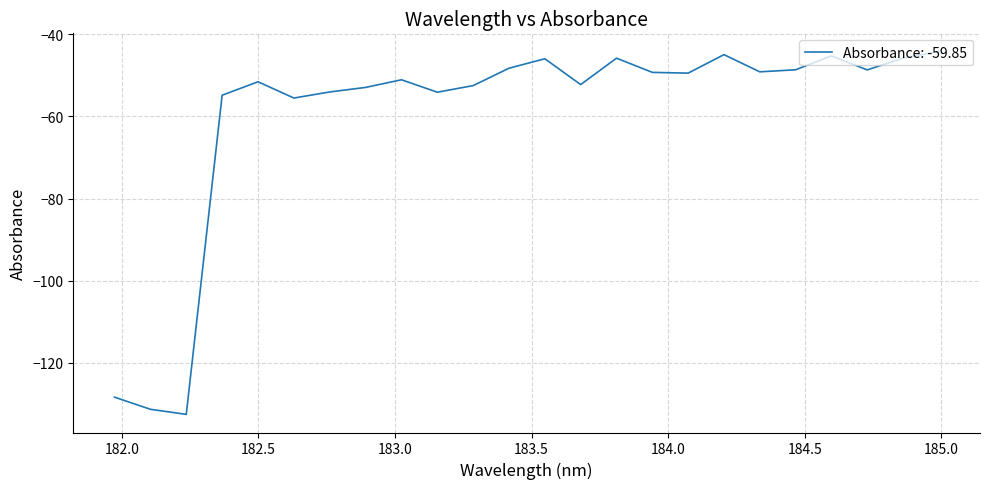

What is the smallest value displayed?

-132.5